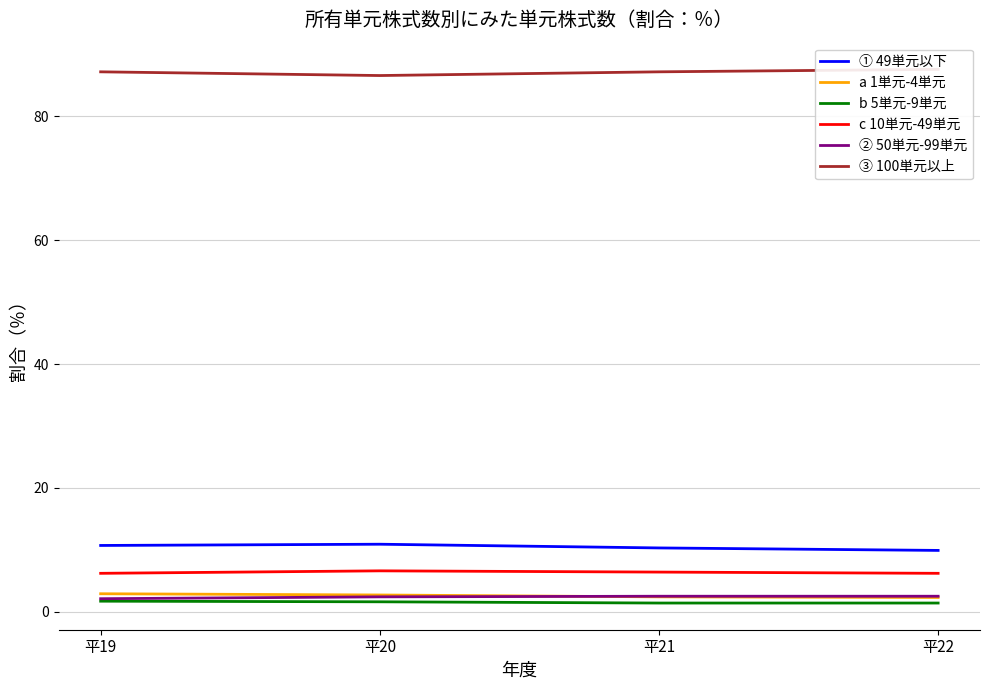

True or false: a 1単元-4単元 and b 5単元-9単元 cross at least once.

False